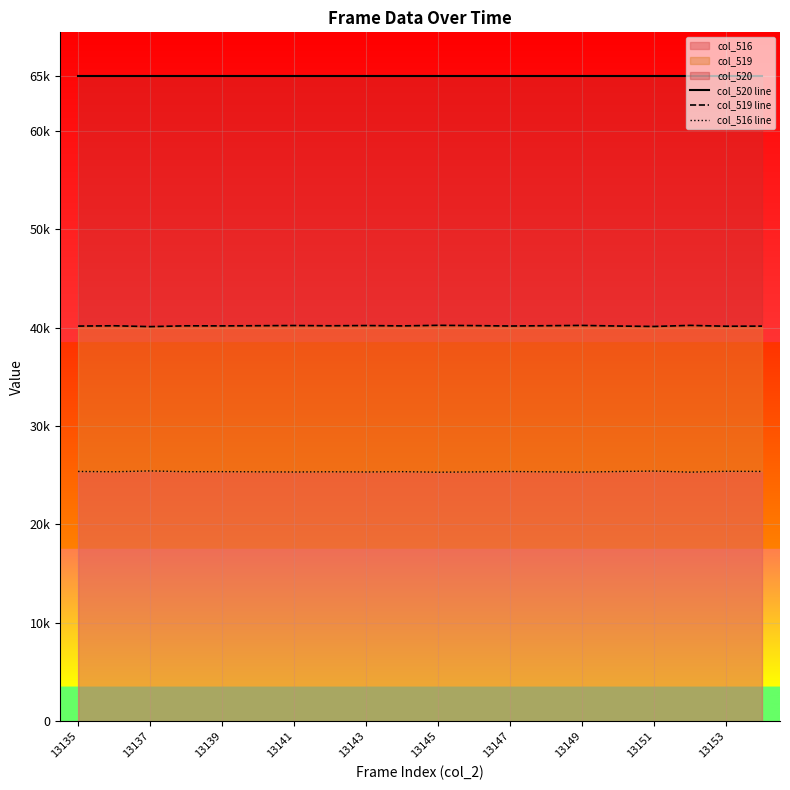

The col_519 line series shows 18193 at 17. True or false?

False